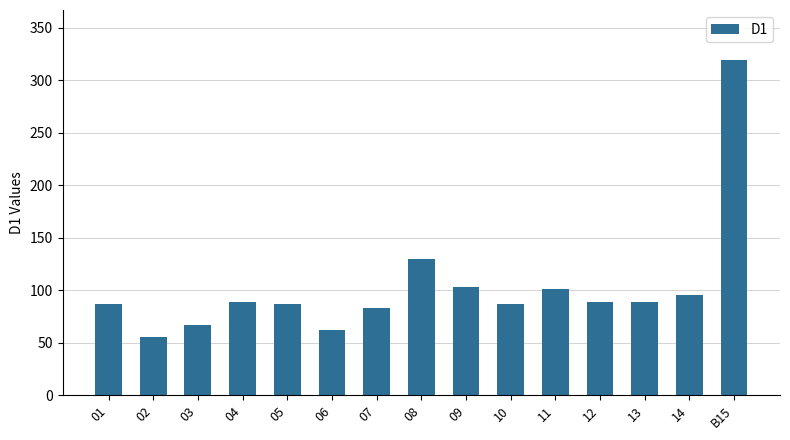

Between 06 and 13, which is larger?

13